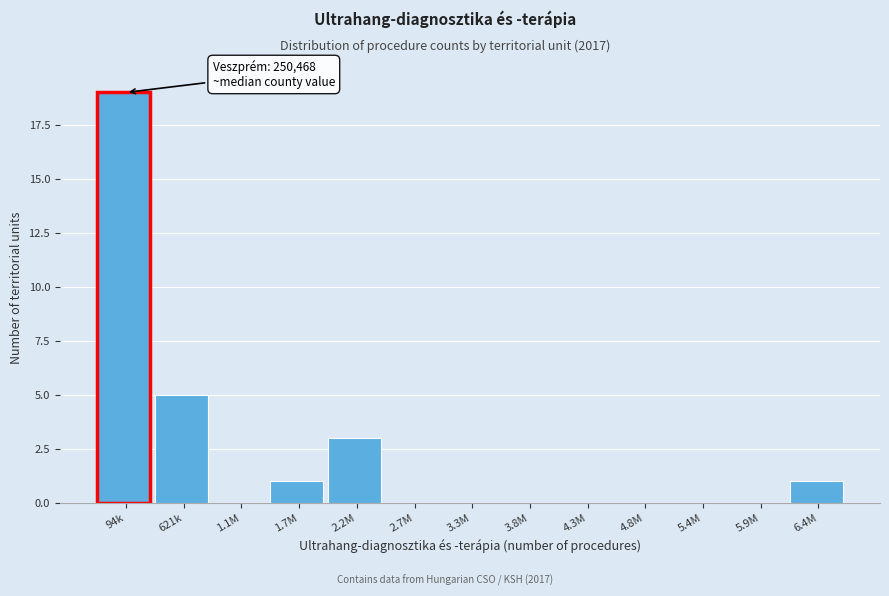

Reading left to right, extract all data points from this chart.

94k=19	621k=5	1.1M=0	1.7M=1	2.2M=3	2.7M=0	3.3M=0	3.8M=0	4.3M=0	4.8M=0	5.4M=0	5.9M=0	6.4M=1